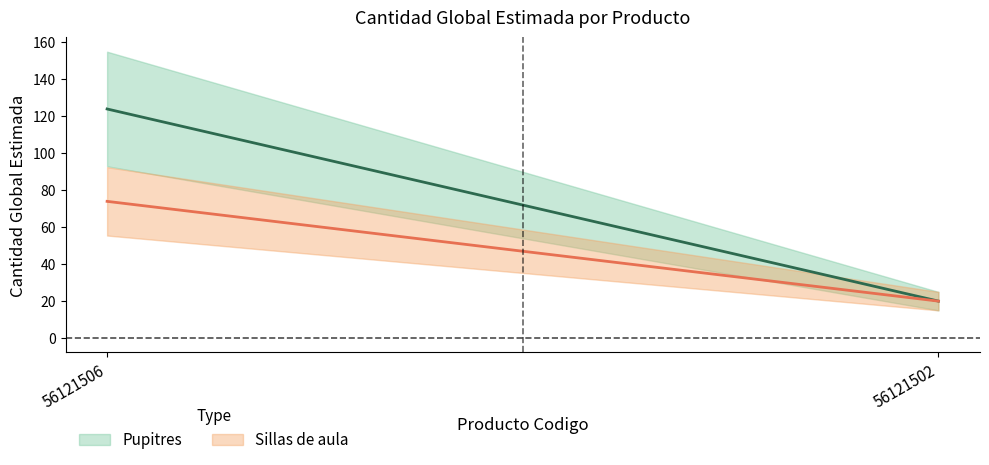

What is the average value of the Sillas de aula series?

47